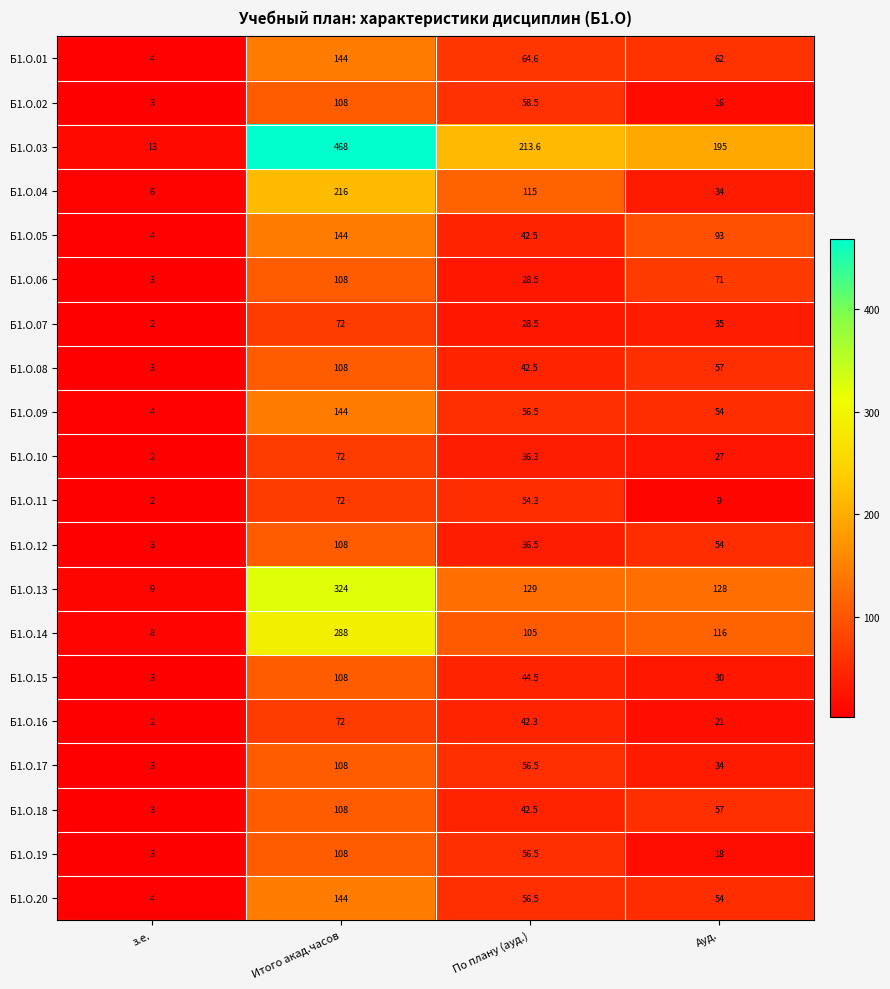

Which series has the largest total across all categories?

Б1.О.03